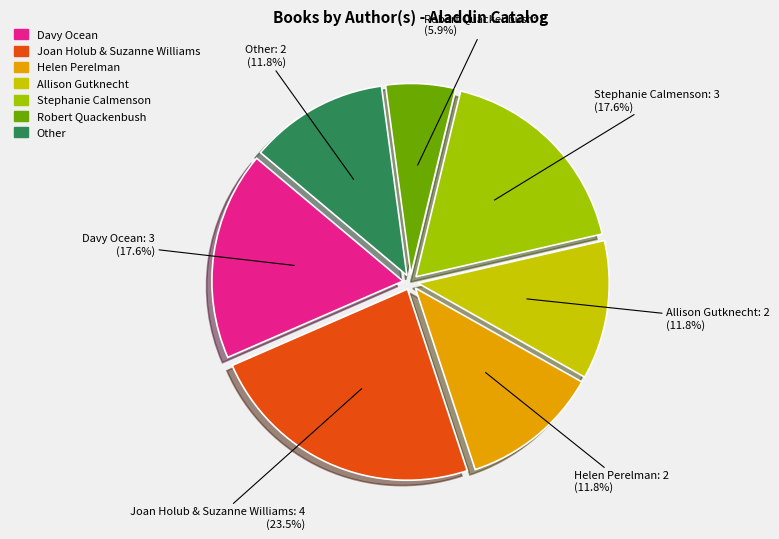

Count the number of slices in the pie.

7